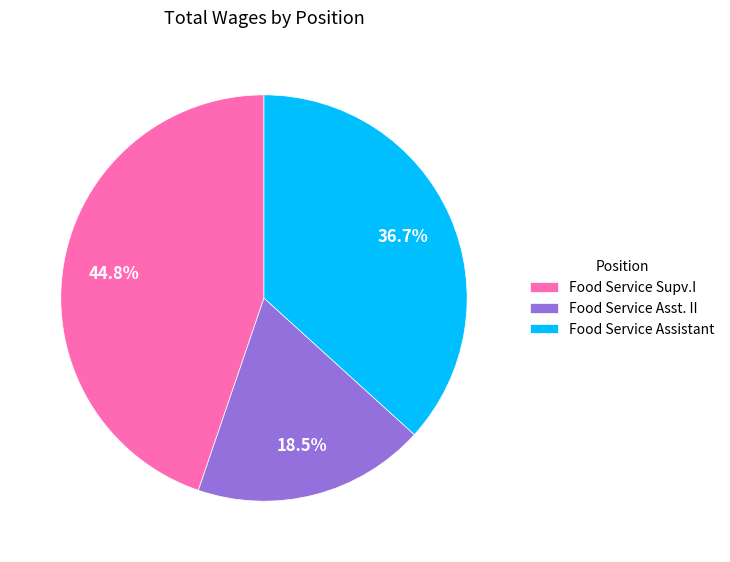

Do Food Service Asst. II and Food Service Assistant together represent more than half of the pie?

Yes